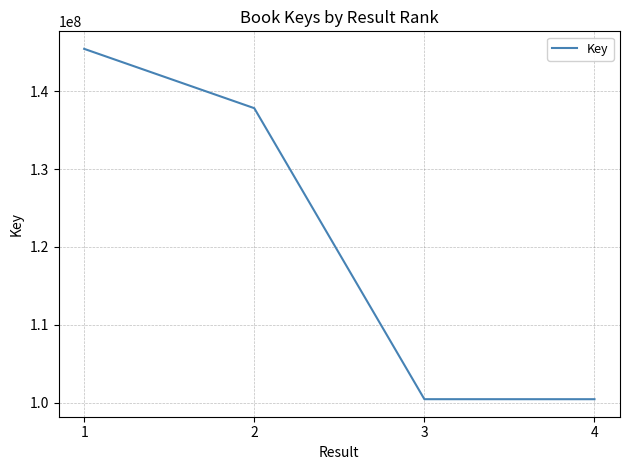

How many series are shown in this chart?

1